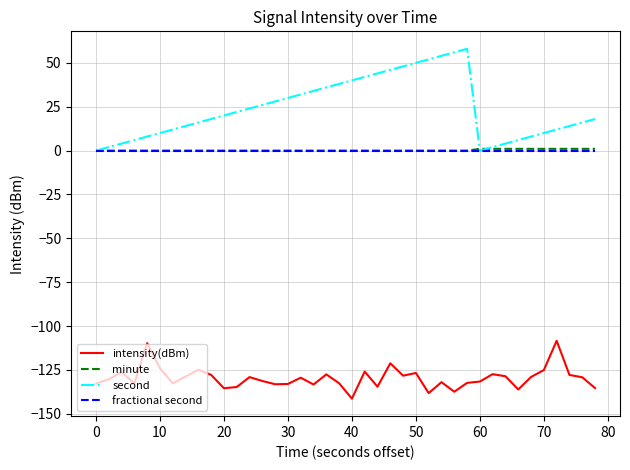

Which series has the largest range (max minus min)?

second